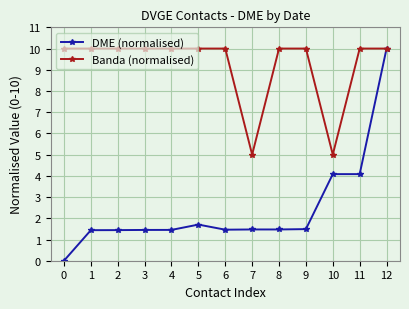

Which series has the widest spread of values?

DME (normalised)